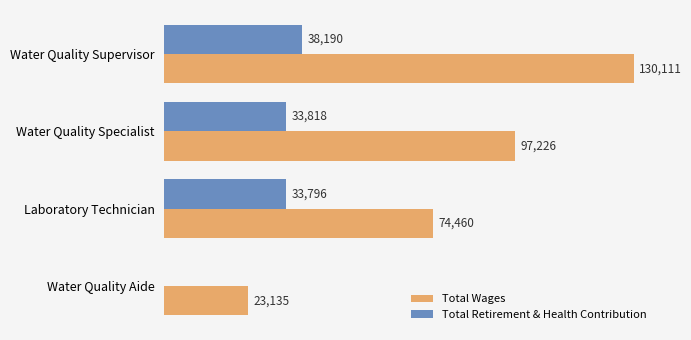

At which label is Total Retirement & Health Contribution closest to 19095?

Laboratory Technician